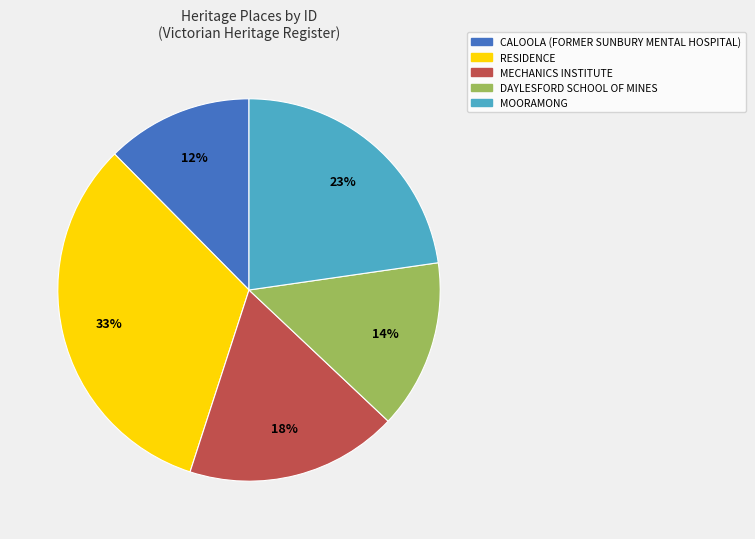

Which category has the smallest portion of the pie?

CALOOLA (FORMER SUNBURY MENTAL HOSPITAL)